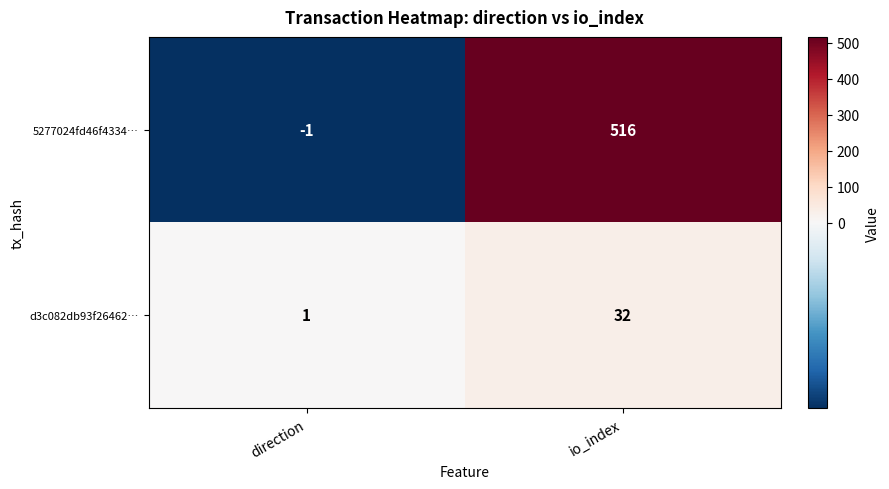

What is the total value across all series at io_index?

548